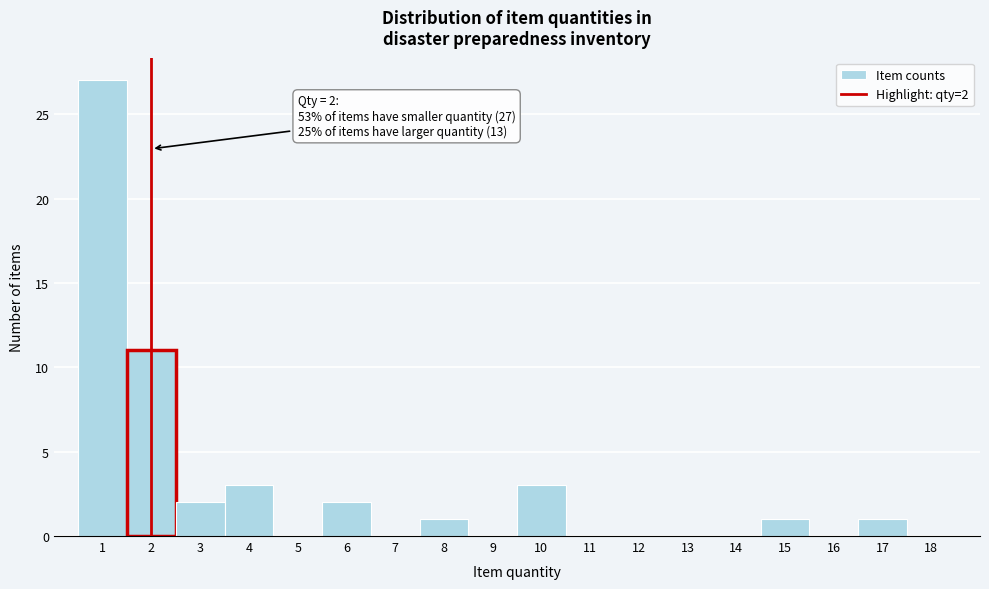

Which range on the x-axis has the tallest bar?

0.5 to 1.5